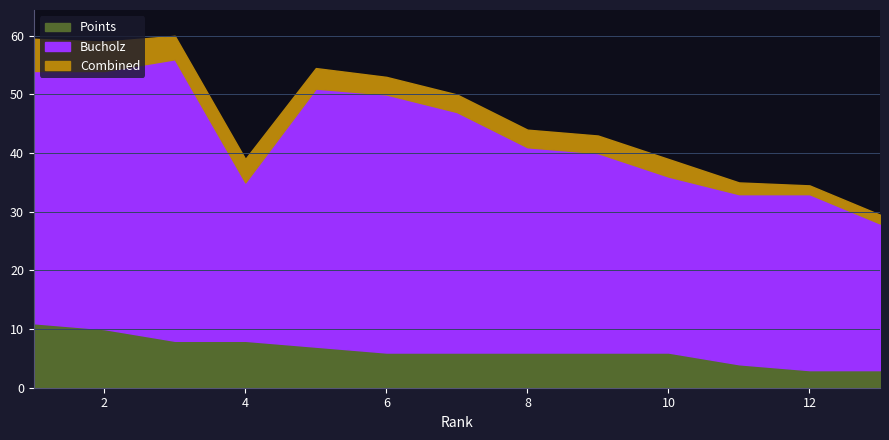

The value at 13 is 3. True or false?

True